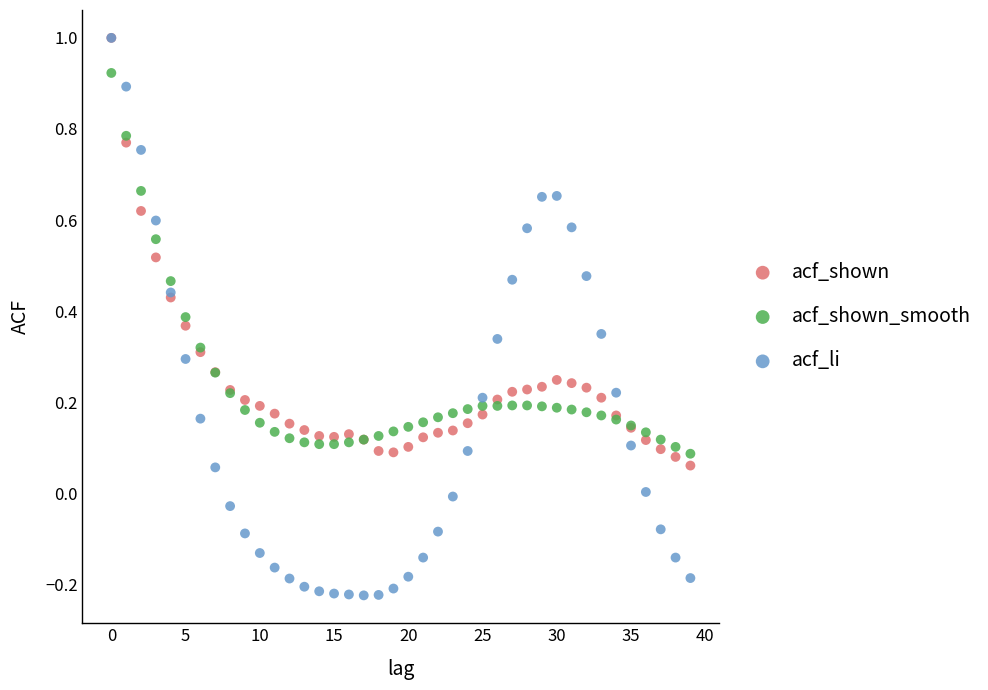

What are all the series names shown in the legend?

acf_shown, acf_shown_smooth, acf_li